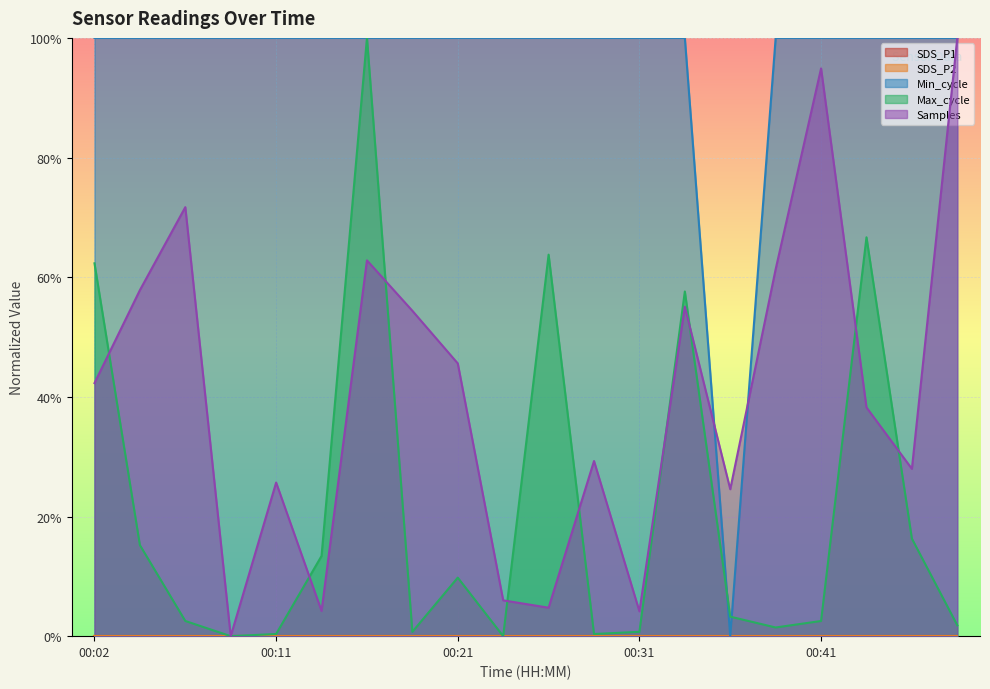

How many interior local peaks does the Samples series have?

6